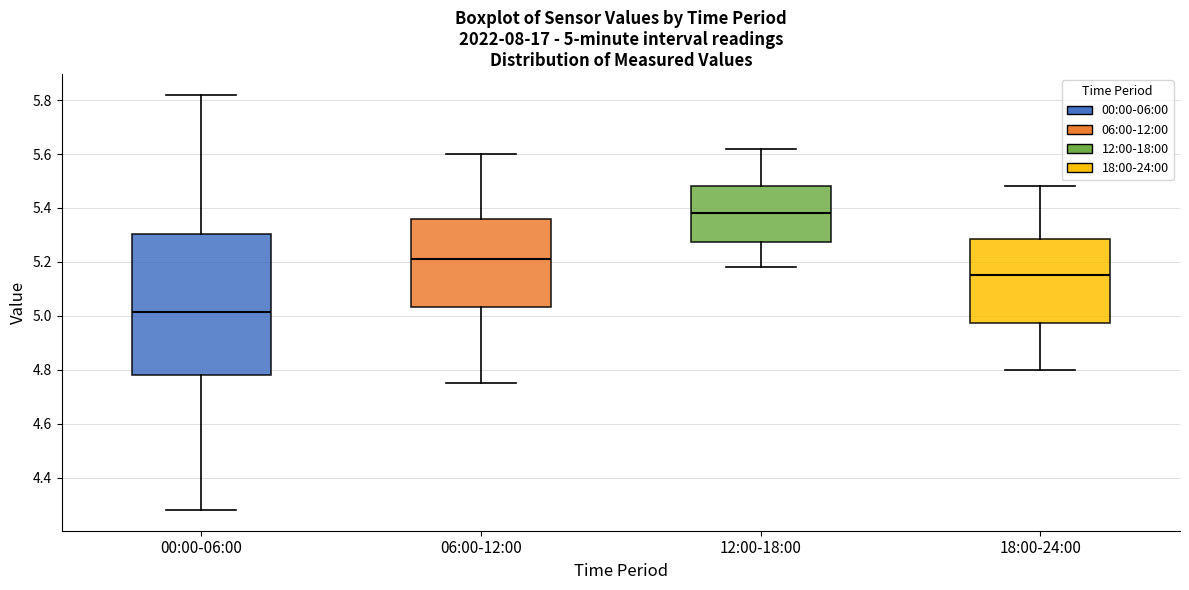

Comparing the boxes themselves (not the whiskers), which one is the tallest?

00:00-06:00